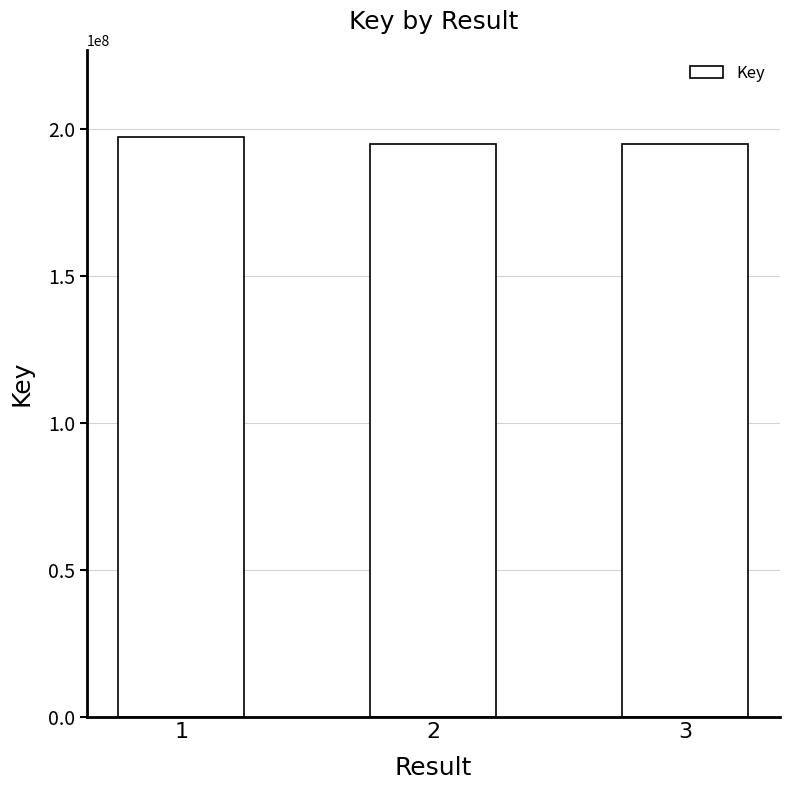

Where does the data first go above 195106467?

1